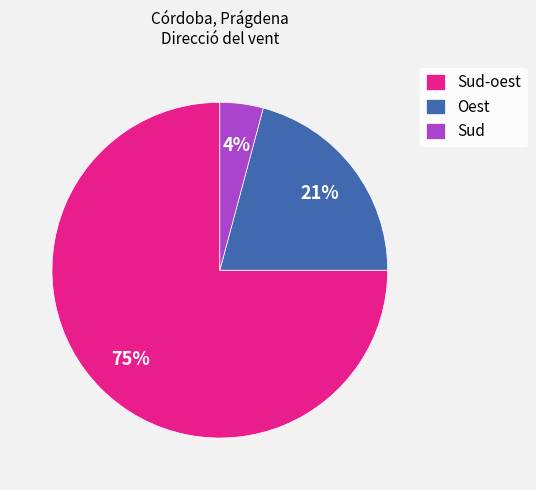

Is there a majority slice in this chart?

Yes